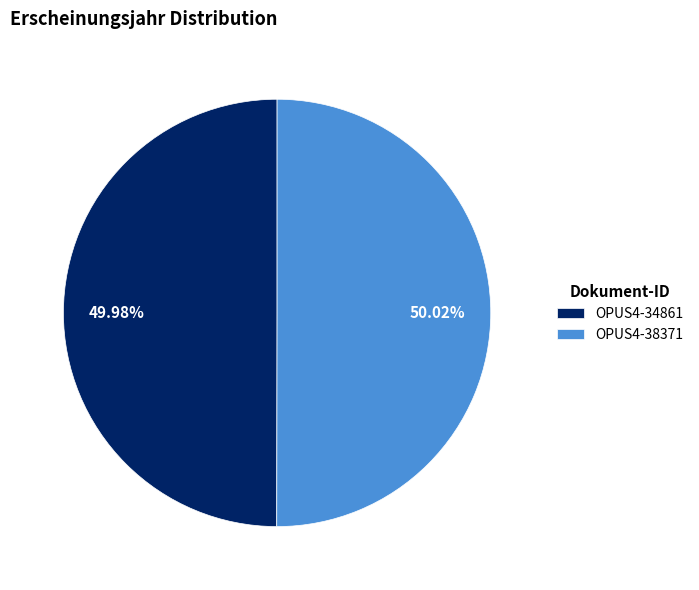

How many slices are in this pie chart?

2